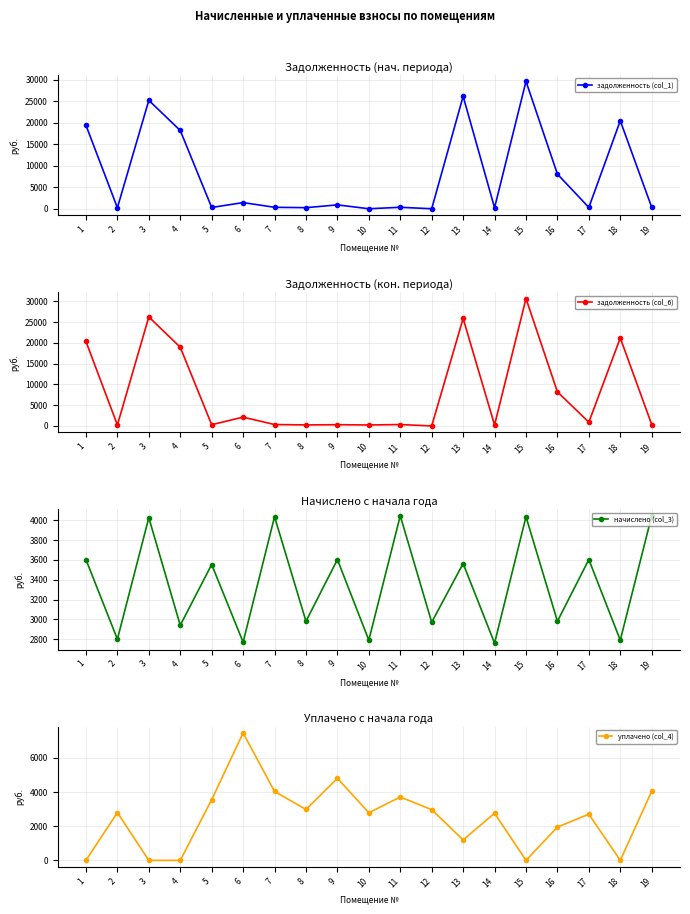

What is the sum of the задолженность (col_6) values at 19 and 5?

633.5